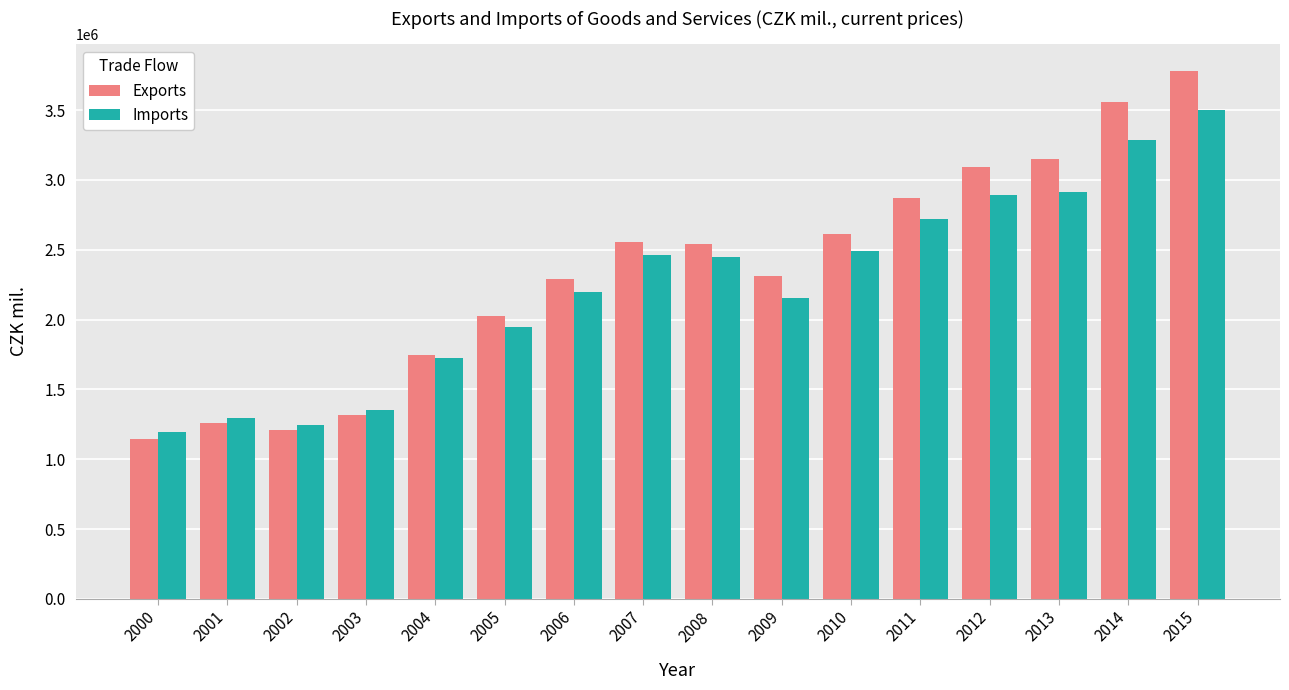

Which category has the lowest value across all series?

2000